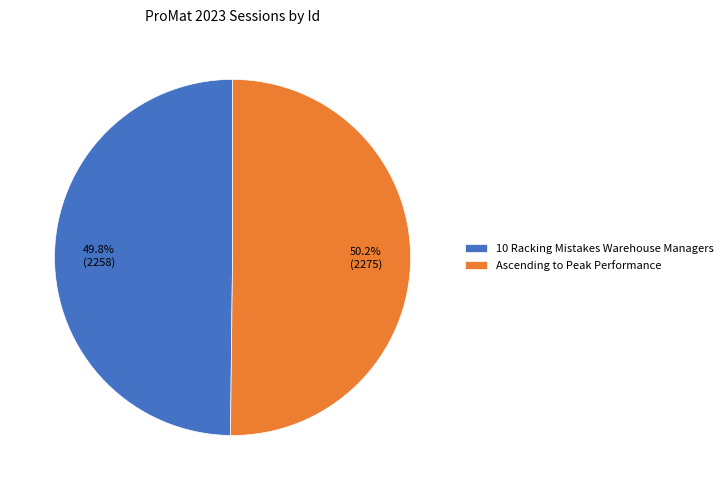

What is the ratio of the value at Ascending to Peak Performance to the value at 10 Racking Mistakes Warehouse Managers?

1.0